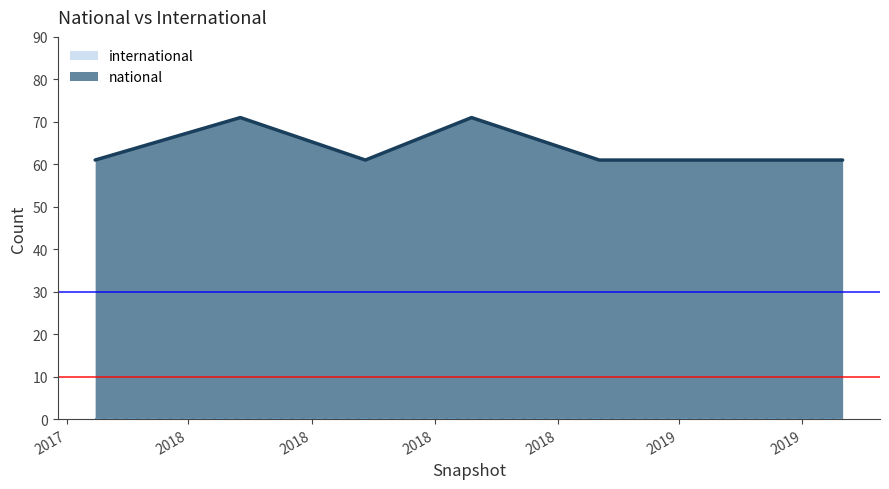

What is the ratio of the value at 2018-09-28 to the value at 2019-04-06?

1.2